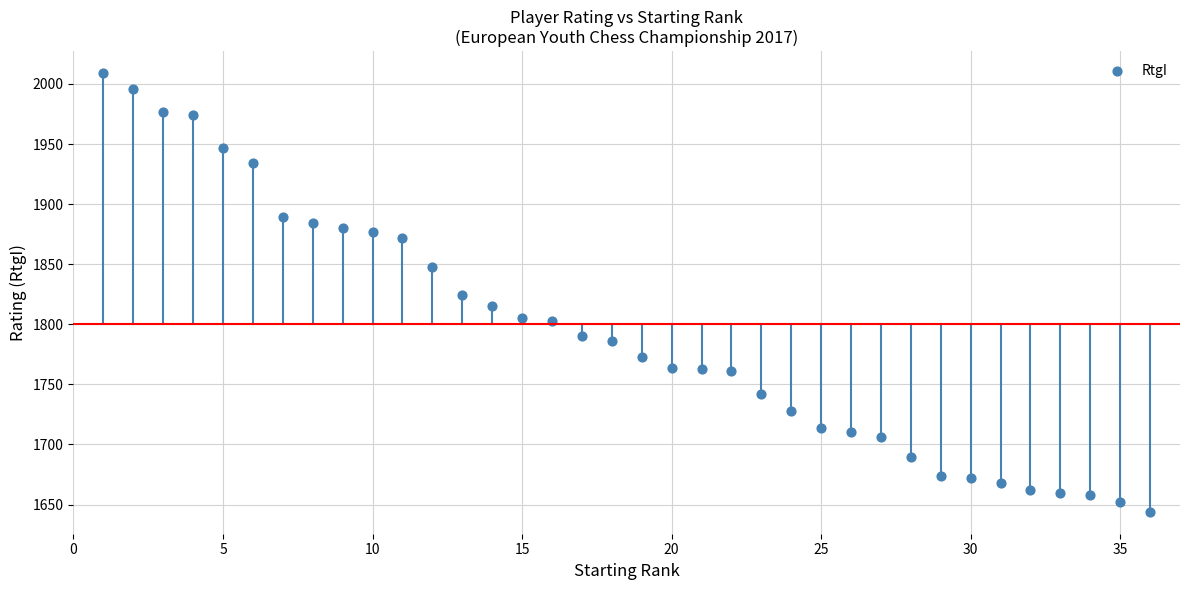

What is the range of Y values (max minus min)?

365